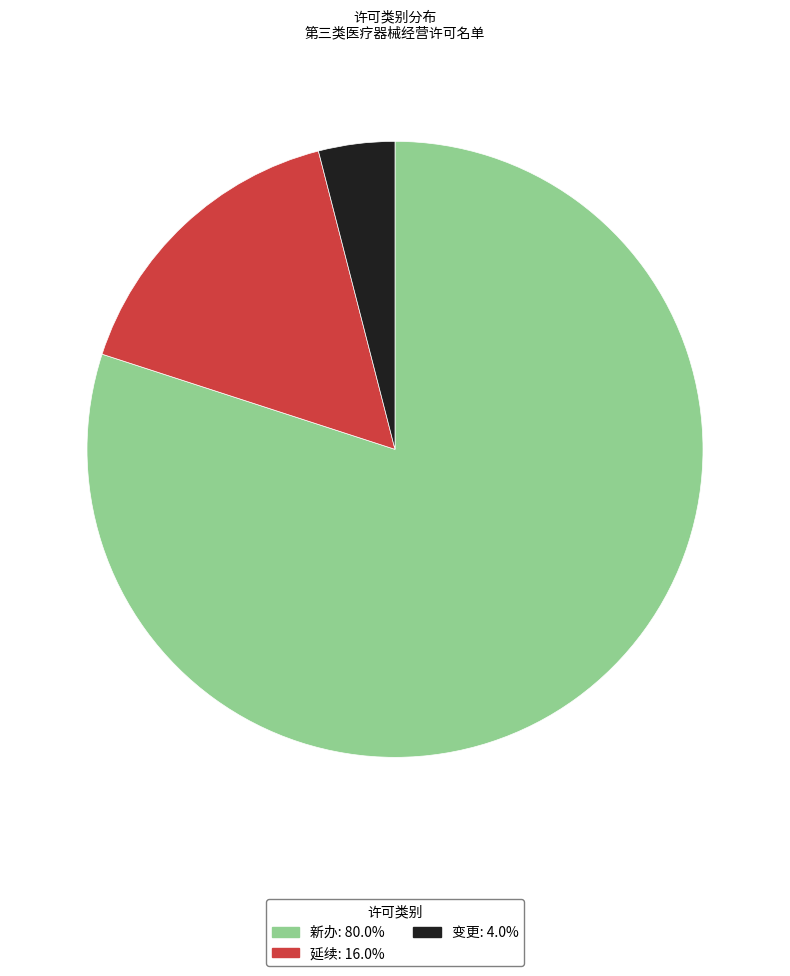

Combined, do 变更 and 延续 account for over 50%?

No